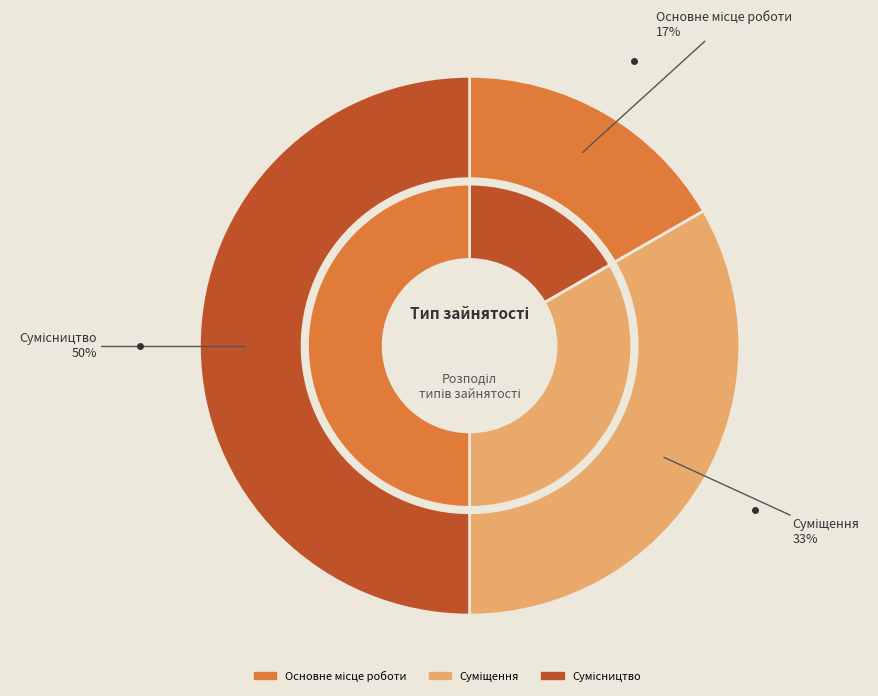

To the nearest percent, what portion does Суміщення represent?

33%